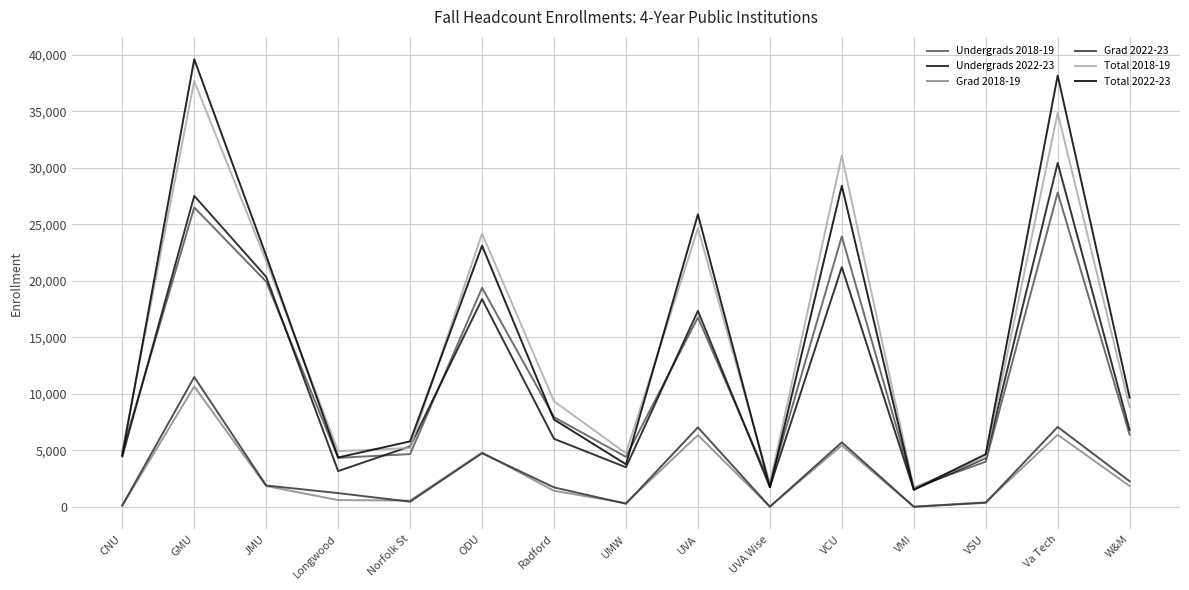

True or false: Grad 2022-23 and Undergrads 2018-19 cross at least once.

False